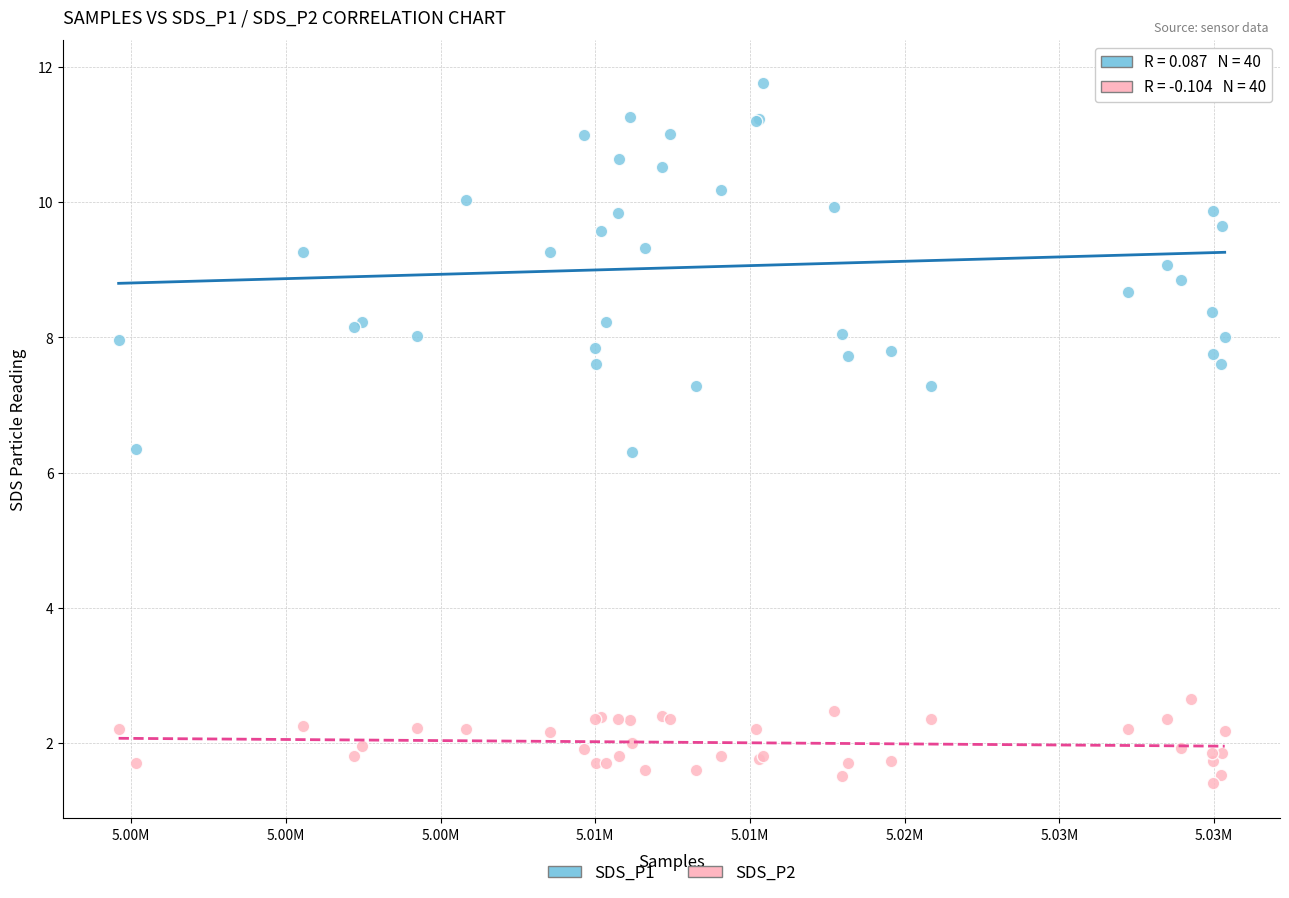

Which series reaches the maximum Y coordinate?

SDS_P1